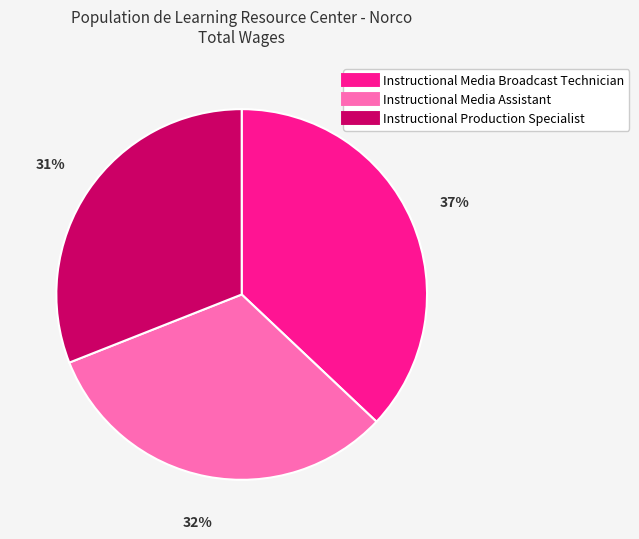

Is there a majority slice in this chart?

No